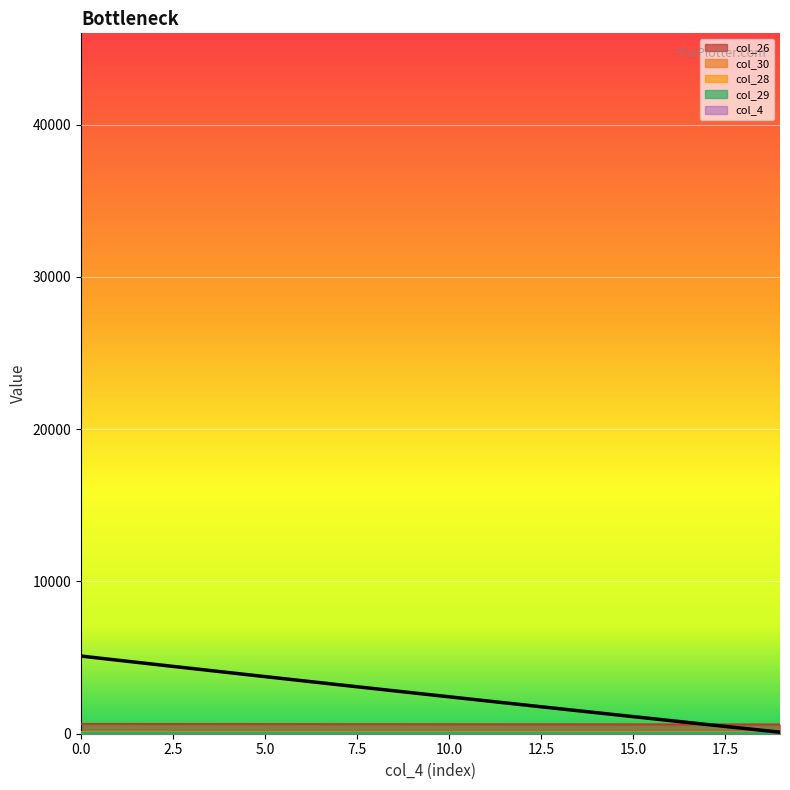

What is the value of the col_30 point at the 18th from the left?

103.2